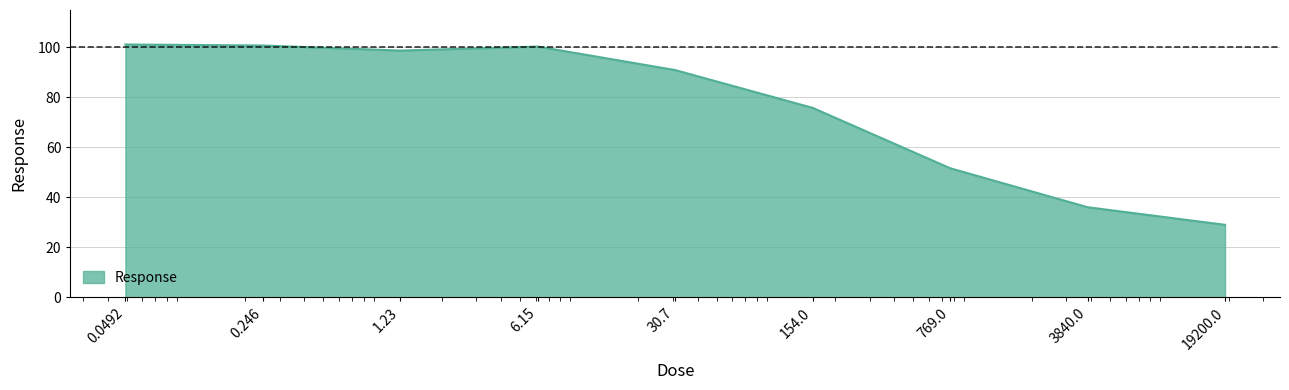

How many lines are shown in the chart?

1